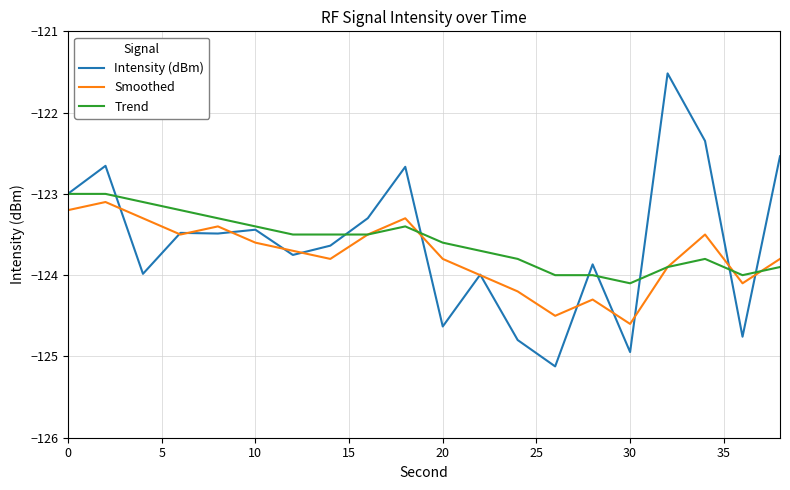

Which series ends up on top after the final intersection of Trend and Smoothed?

Smoothed